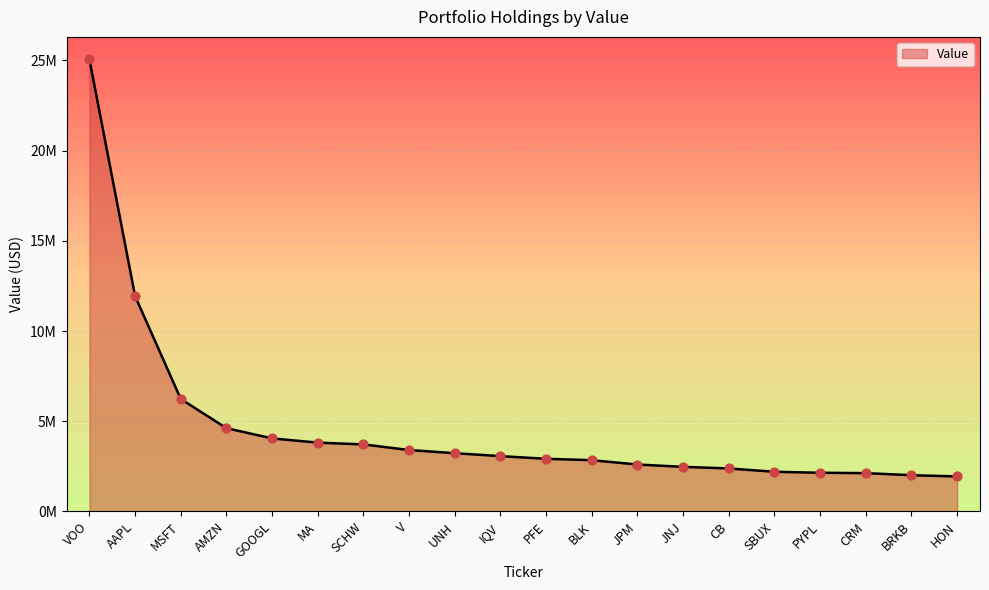

What is the ratio of the value at JNJ to the value at HON?

1.3